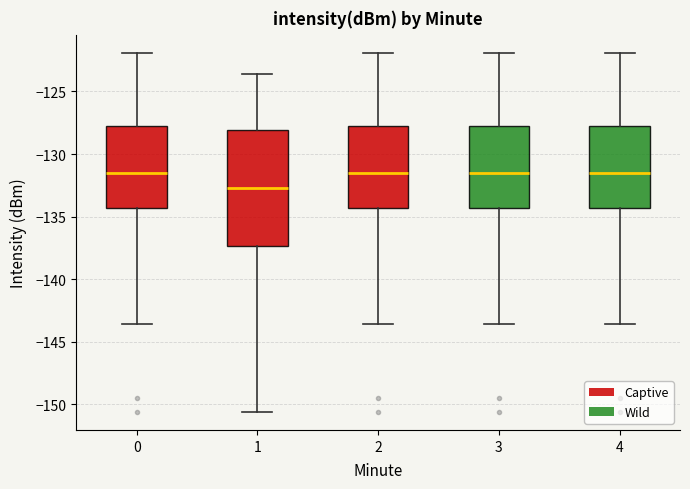

Comparing the boxes themselves (not the whiskers), which one is the tallest?

1